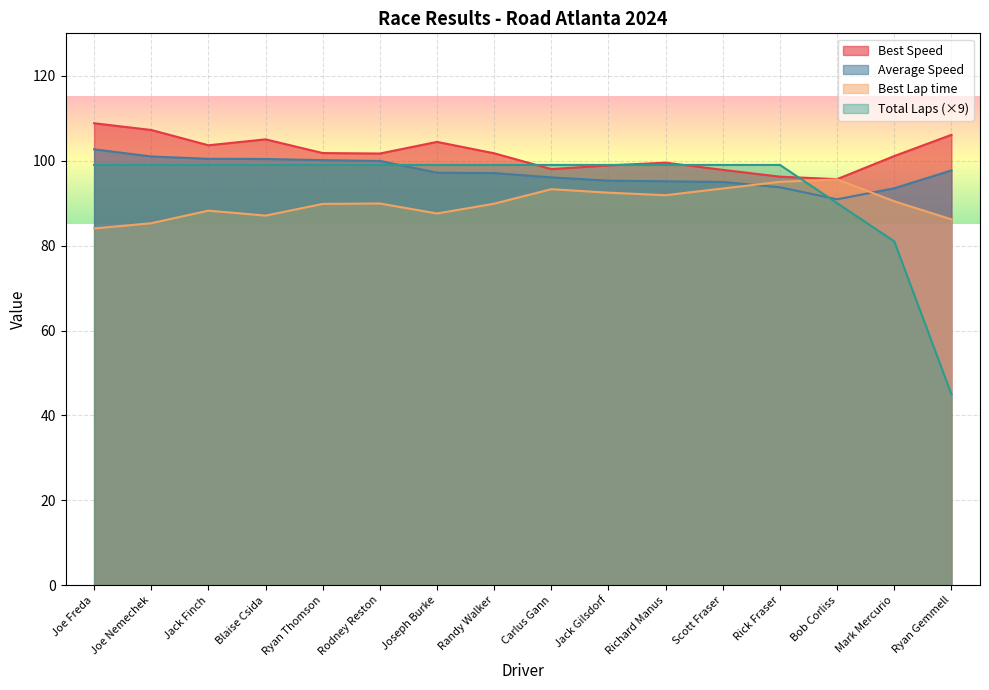

In Best Speed, how many points are higher than both neighbors (excluding endpoints)?

3